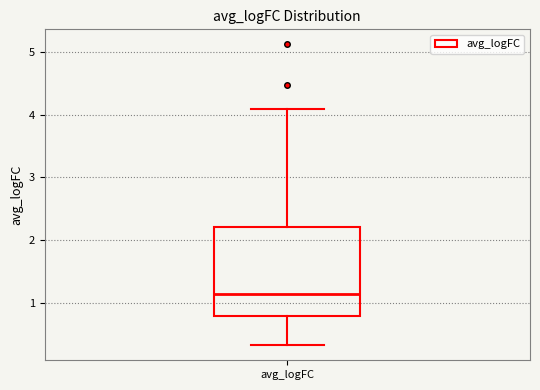

Where does the upper whisker of the box for avg_logFC end on the y-axis? The values are not printed on the chart, so give them approximately, as read against the axis.

4.1